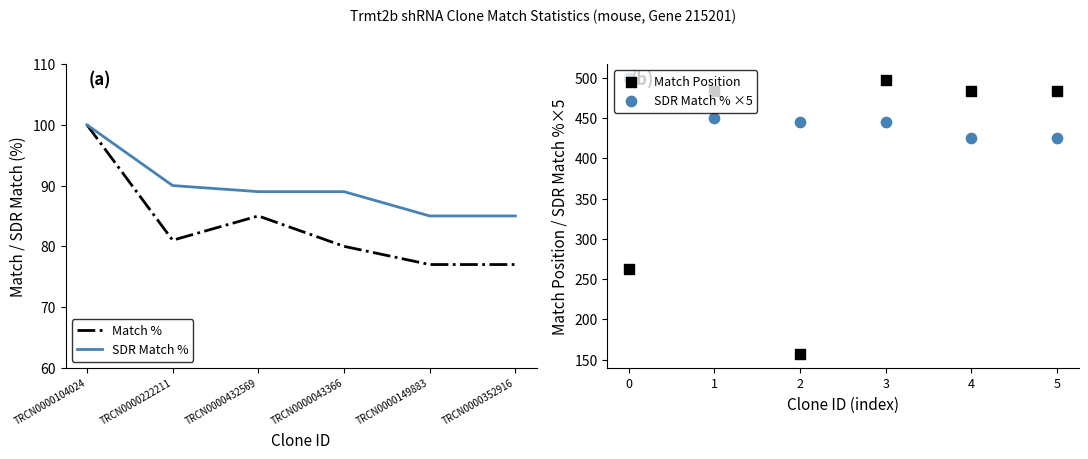

Which series reaches the minimum Y coordinate?

Match %